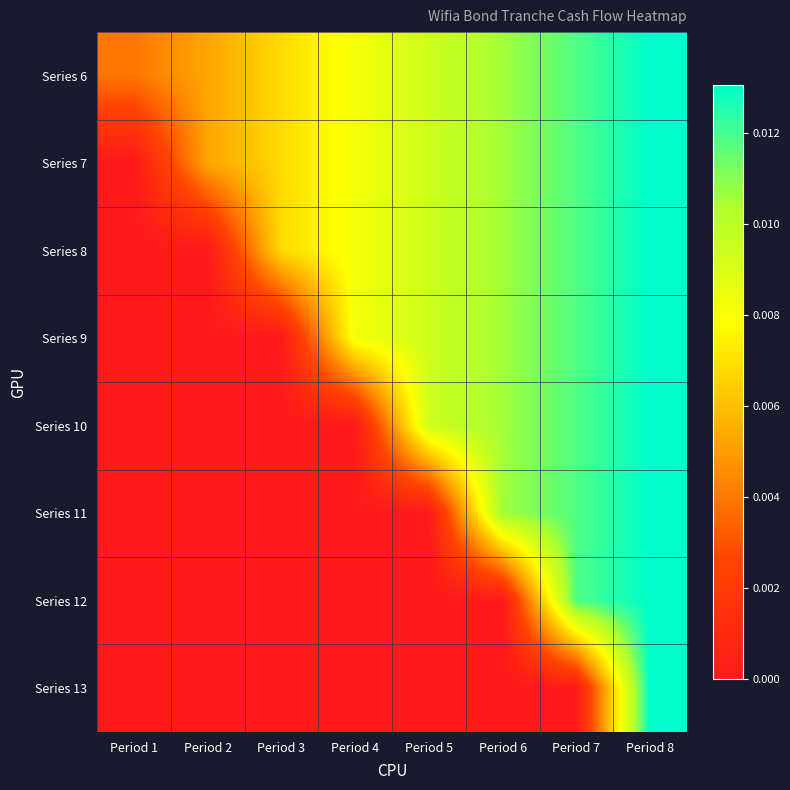

Which series has the largest total across all categories?

Series 6